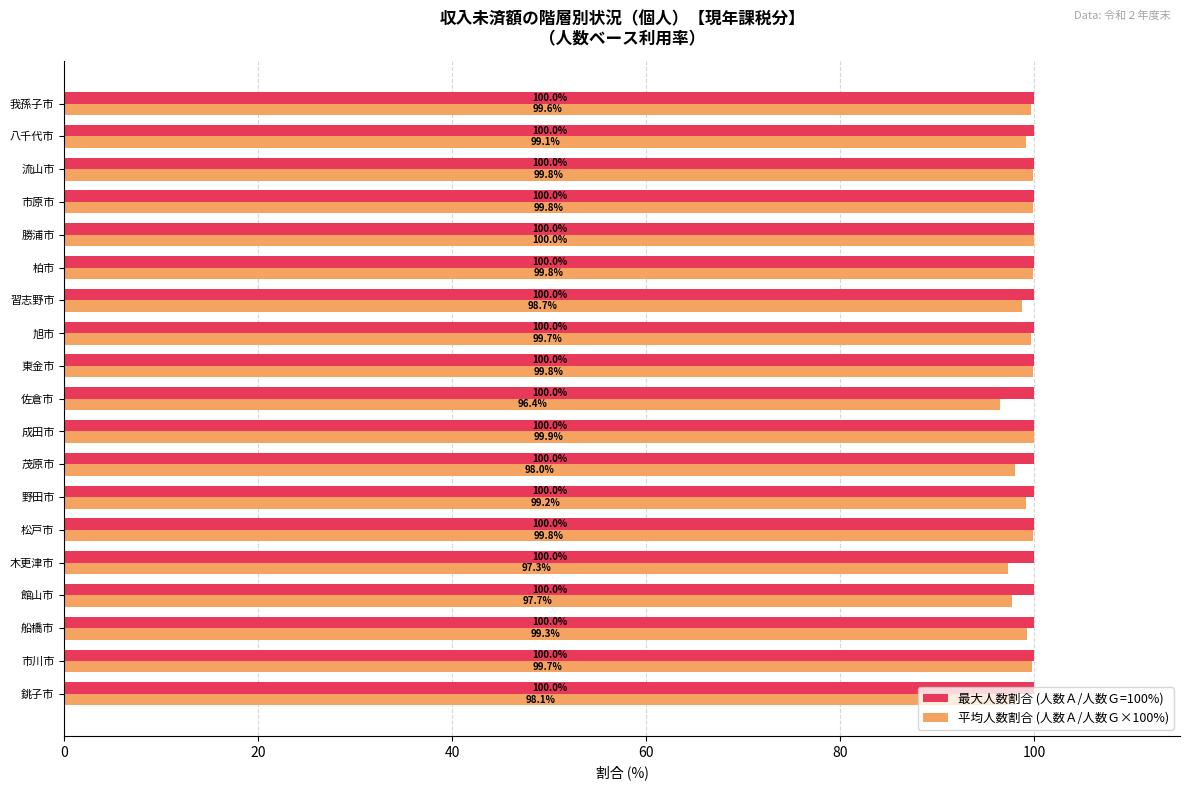

How many values in the 平均人数割合 (人数Ａ/人数Ｇ×100%) series exceed 99?

13